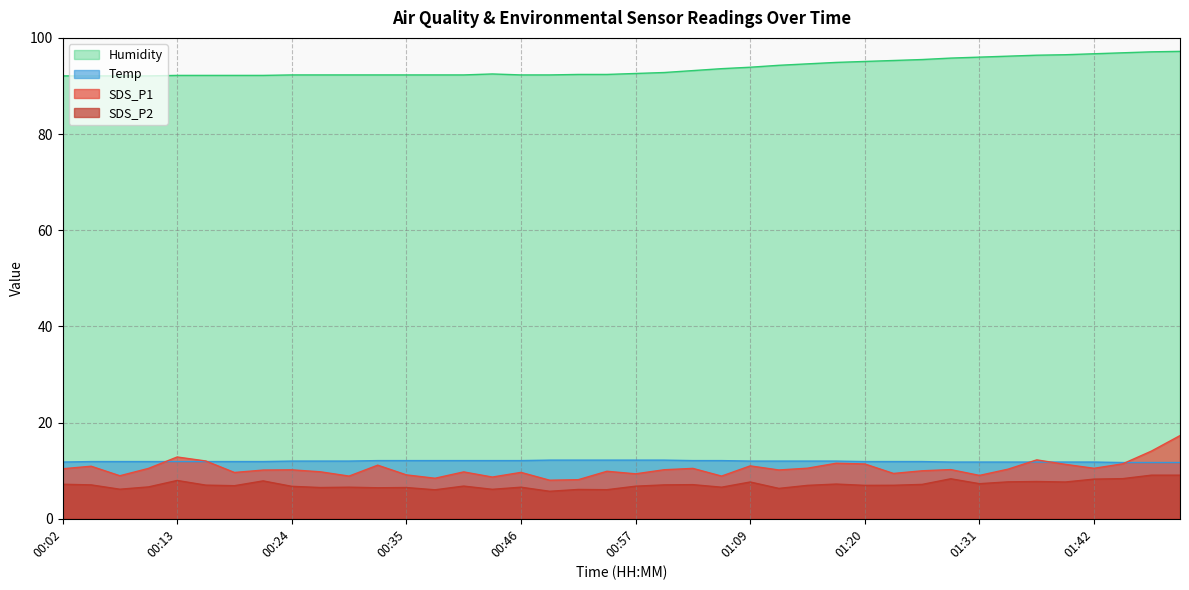

Rank the categories by SDS_P2 value from lowest to highest.

00:49, 00:38, 00:55, 00:52, 00:44, 00:07, 01:11, 00:32, 00:27, 00:35, 00:30, 00:46, 01:06, 00:10, 00:24, 00:57, 00:41, 00:19, 01:14, 01:20, 01:23, 00:16, 00:05, 01:00, 01:03, 01:25, 00:02, 01:17, 01:31, 01:09, 01:39, 01:34, 01:36, 00:21, 00:13, 01:42, 01:28, 01:45, 01:47, 01:50